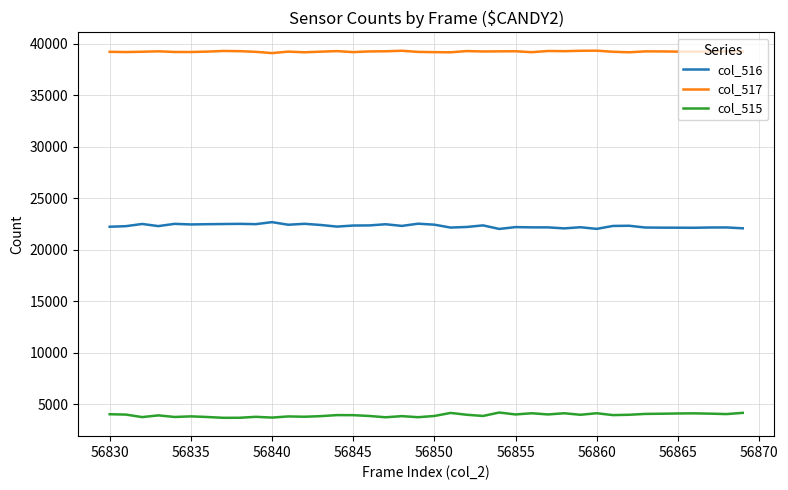

How many values in the col_516 series are below 22329?

20